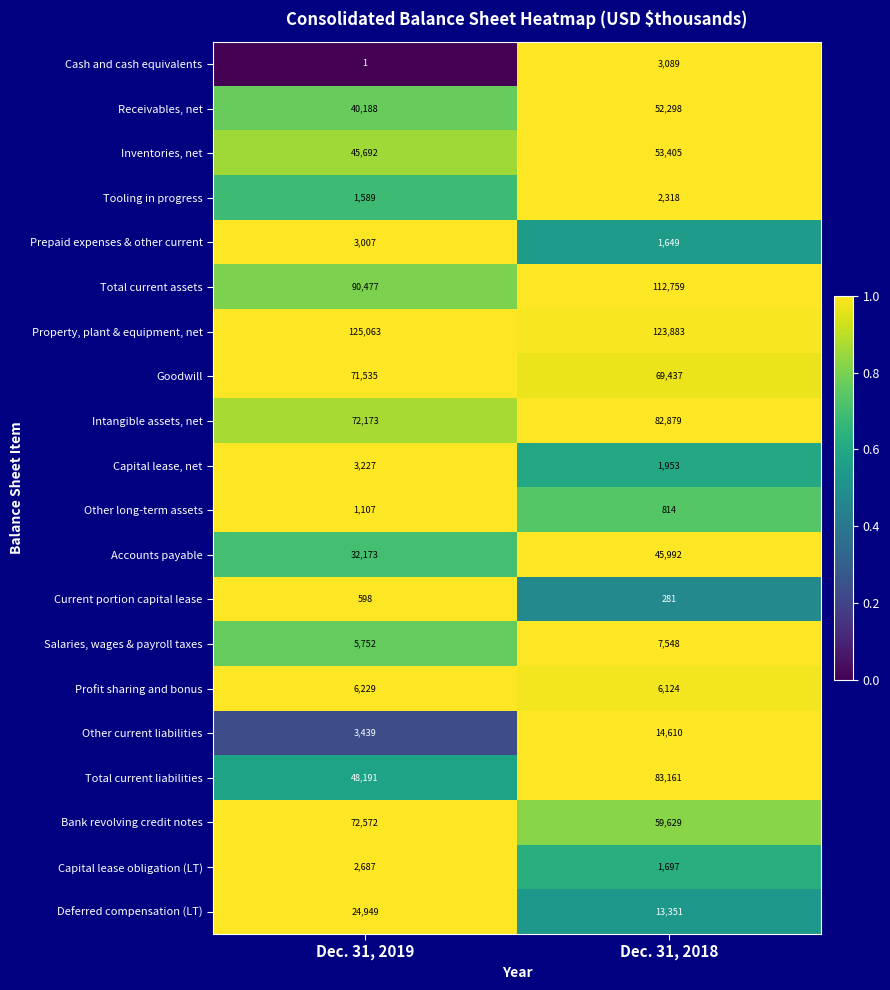

Rank the series at Dec. 31, 2018 from highest to lowest value.

Property, plant & equipment, net, Total current assets, Total current liabilities, Intangible assets, net, Goodwill, Bank revolving credit notes, Inventories, net, Receivables, net, Accounts payable, Other current liabilities, Deferred compensation (LT), Salaries, wages & payroll taxes, Profit sharing and bonus, Cash and cash equivalents, Tooling in progress, Capital lease, net, Capital lease obligation (LT), Prepaid expenses & other current, Other long-term assets, Current portion capital lease